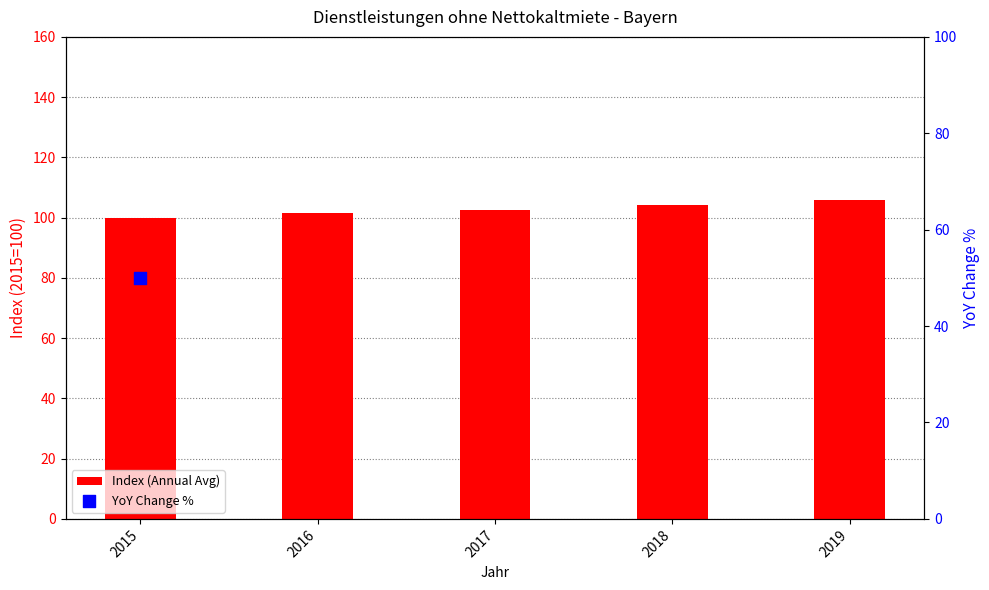

Which series has the largest total across all categories?

YoY Change %